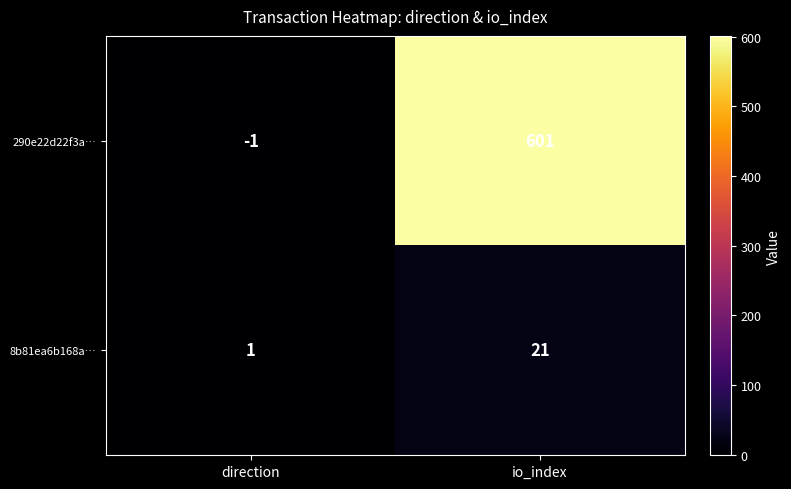

What is the difference between the highest and lowest values at io_index?

580